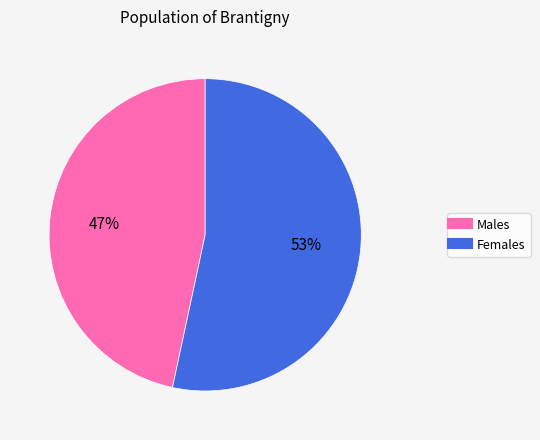

To the nearest percent, what is the average slice percentage?

50%